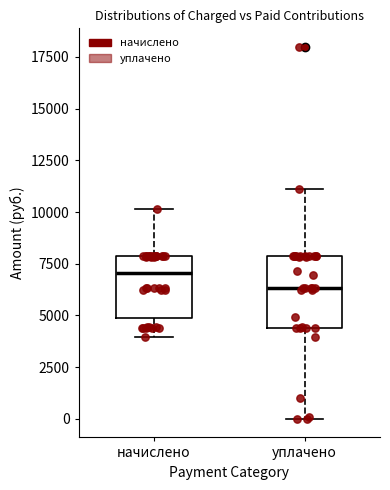

Reading left to right, transcribe this box plot: for each box, give where its median line is, the range the box spans, and where its two whiskers end, as read against the y-axis. The values are not printed on the chart, so give them approximately, as read against the axis.

начислено: median 7000, box 5000 to 8000, whiskers 4000 to 10000
уплачено: median 6500, box 4500 to 8000, whiskers 0 to 11000